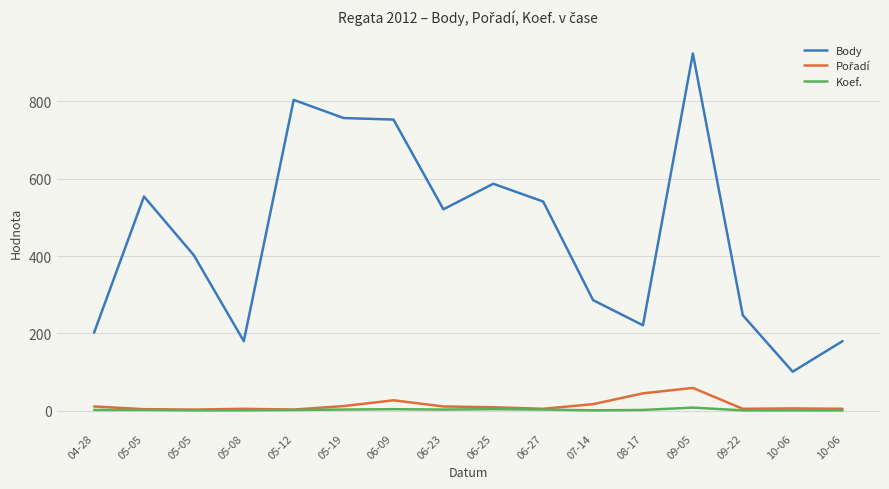

True or false: Pořadí and Body intersect in this chart.

False